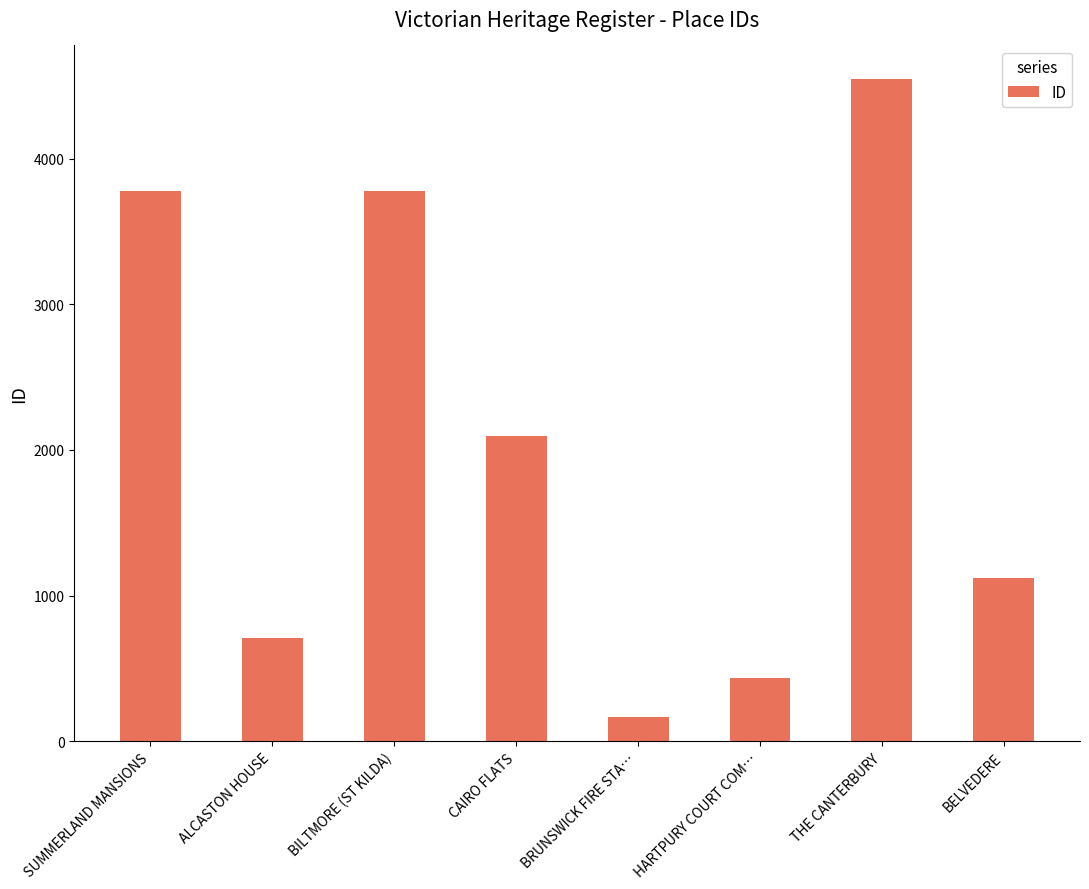

What is the label of the 2nd bar from the left?

ALCASTON HOUSE